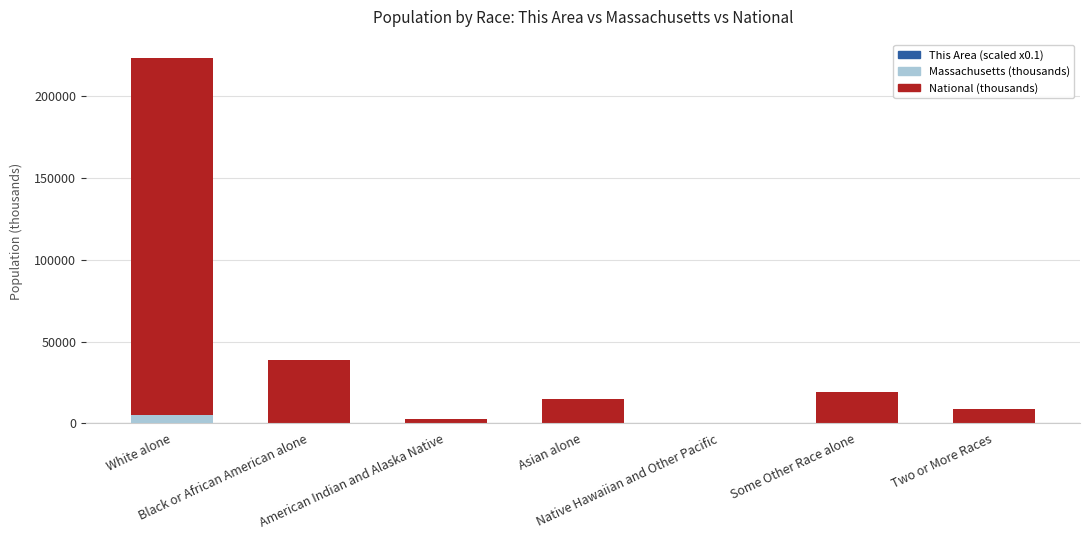

Which category has the lowest value in the National (thousands) series?

Native Hawaiian and Other Pacific